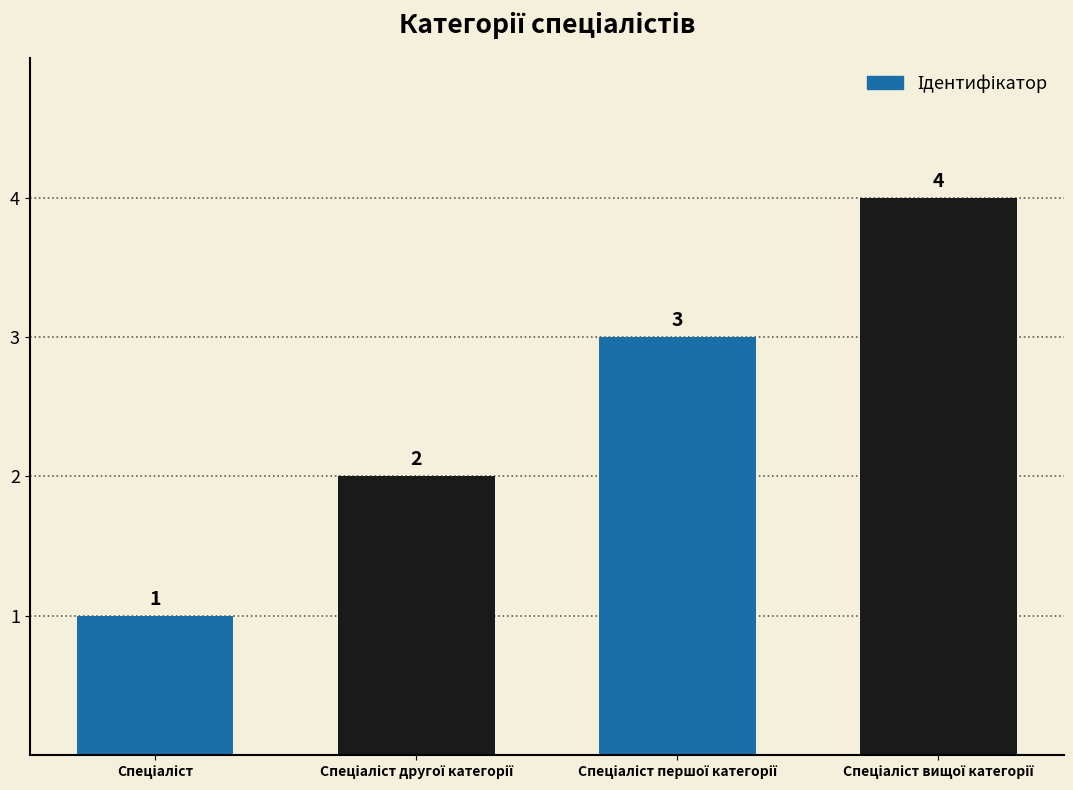

What is the smallest value displayed?

1